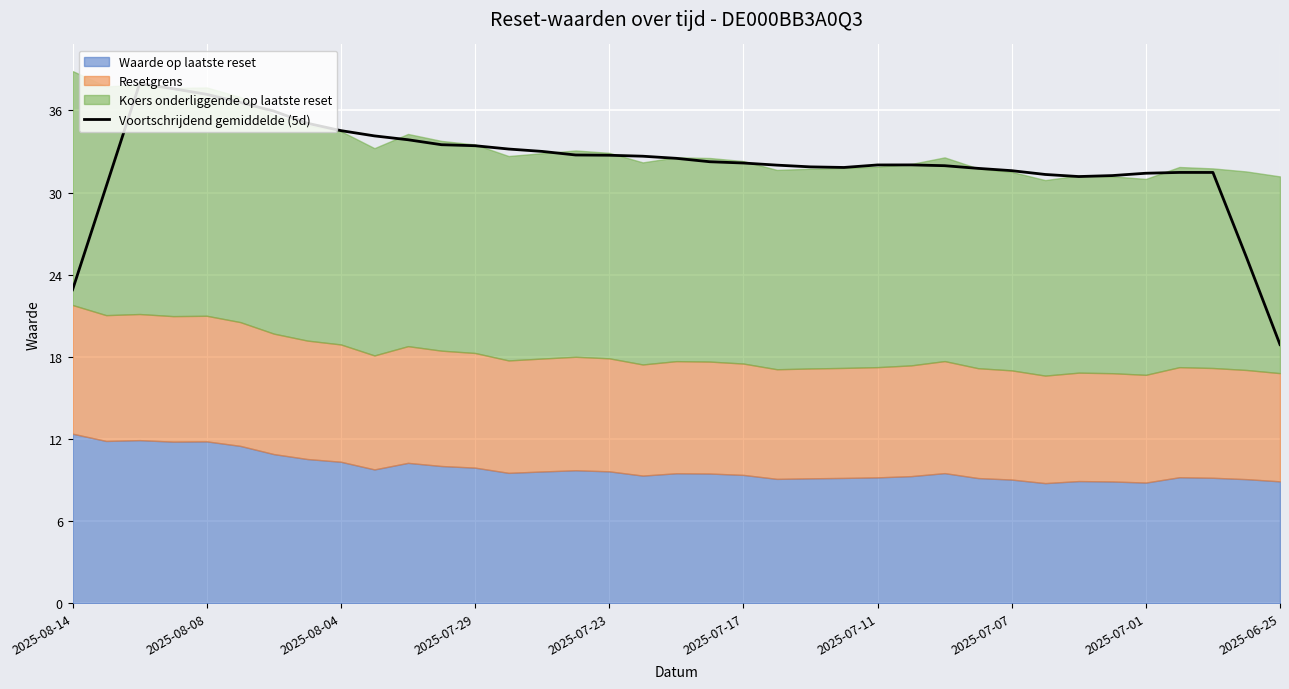

What is the maximum value for Voortschrijdend gemiddelde (5d)?

38.0